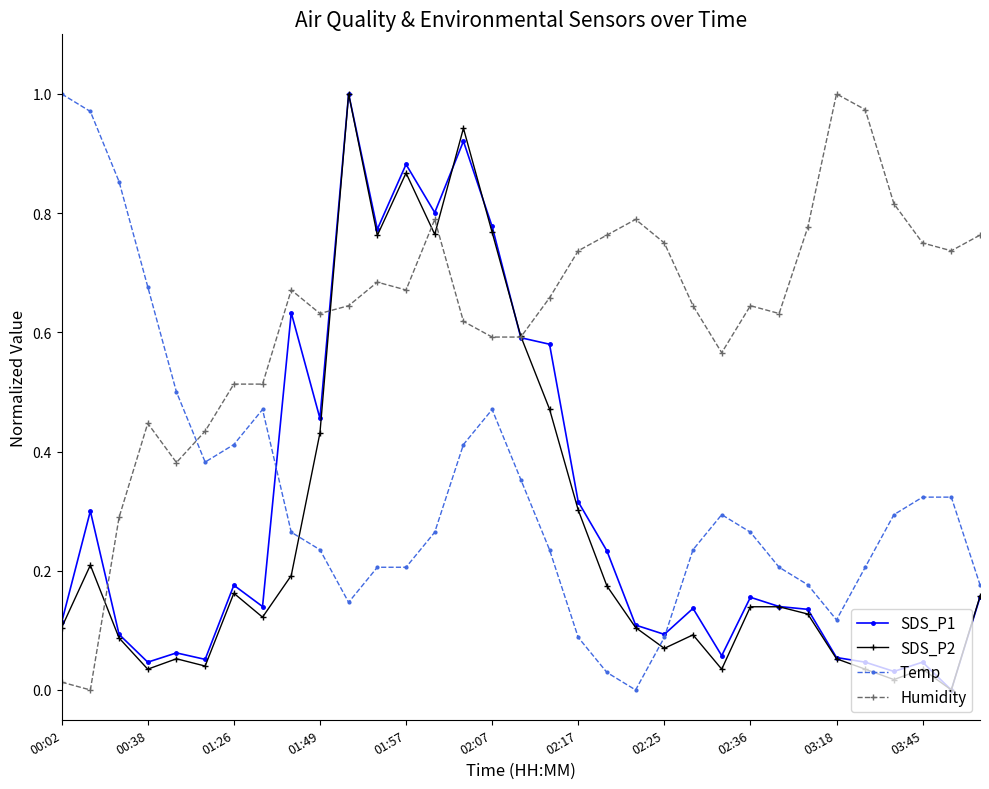

True or false: SDS_P1 has more than 2 interior local peaks.

True